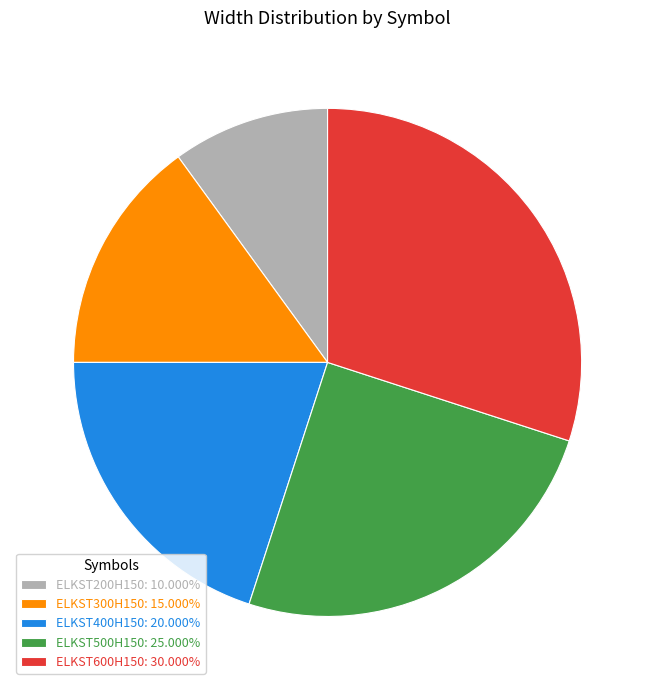

What is the ratio of the value at ELKST200H150: 10.000% to the value at ELKST300H150: 15.000%?

0.7